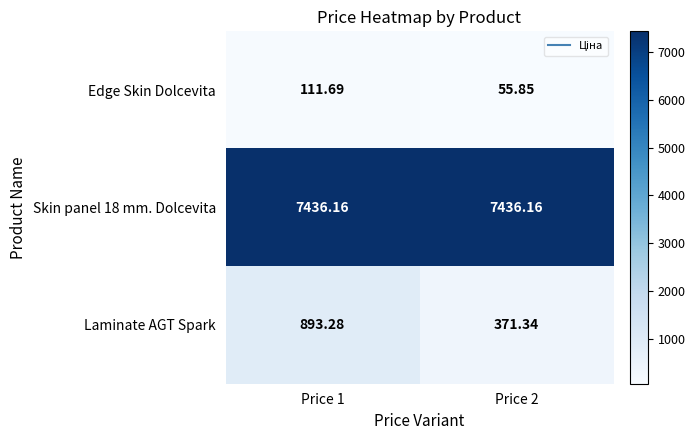

Which series has the largest range (max minus min)?

Laminate AGT Spark